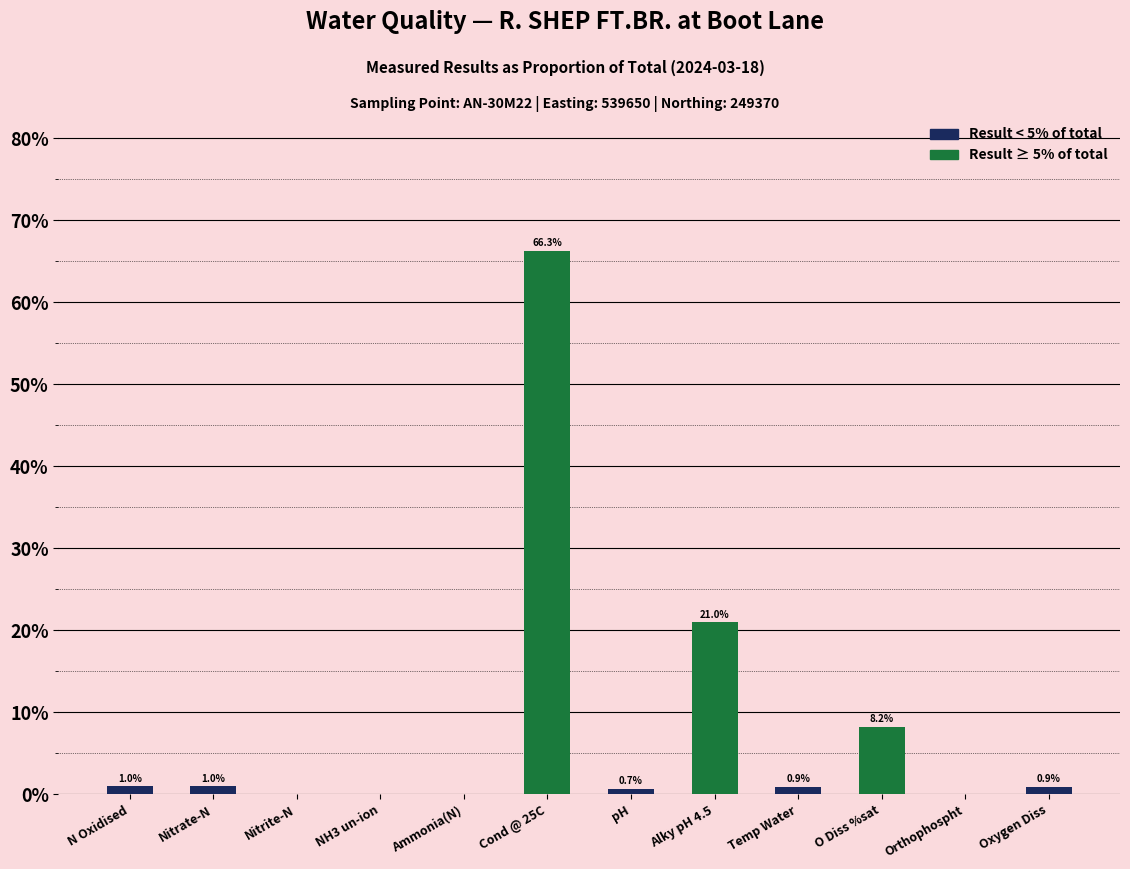

Which category has the highest value across all series?

Cond @ 25C